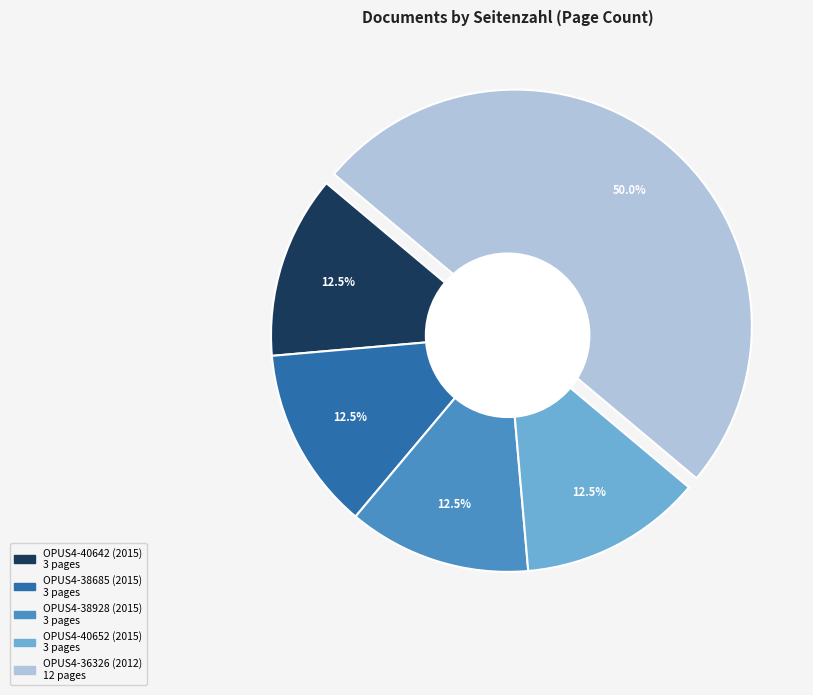

Which has a higher value, OPUS4-38685 (2015) or OPUS4-36326 (2012)?

OPUS4-36326 (2012)